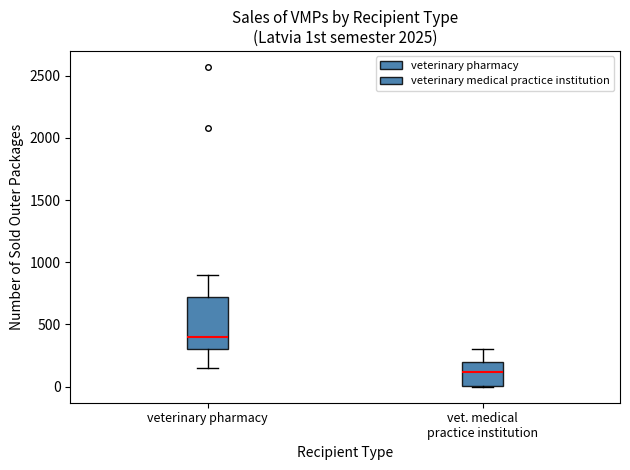

Which box's median line is the lowest?

vet. medical practice institution